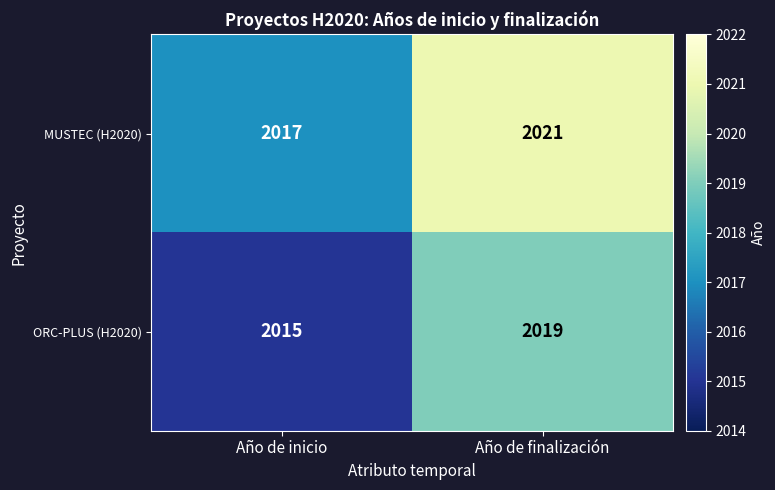

At which label does MUSTEC (H2020) reach its peak?

Año de finalización